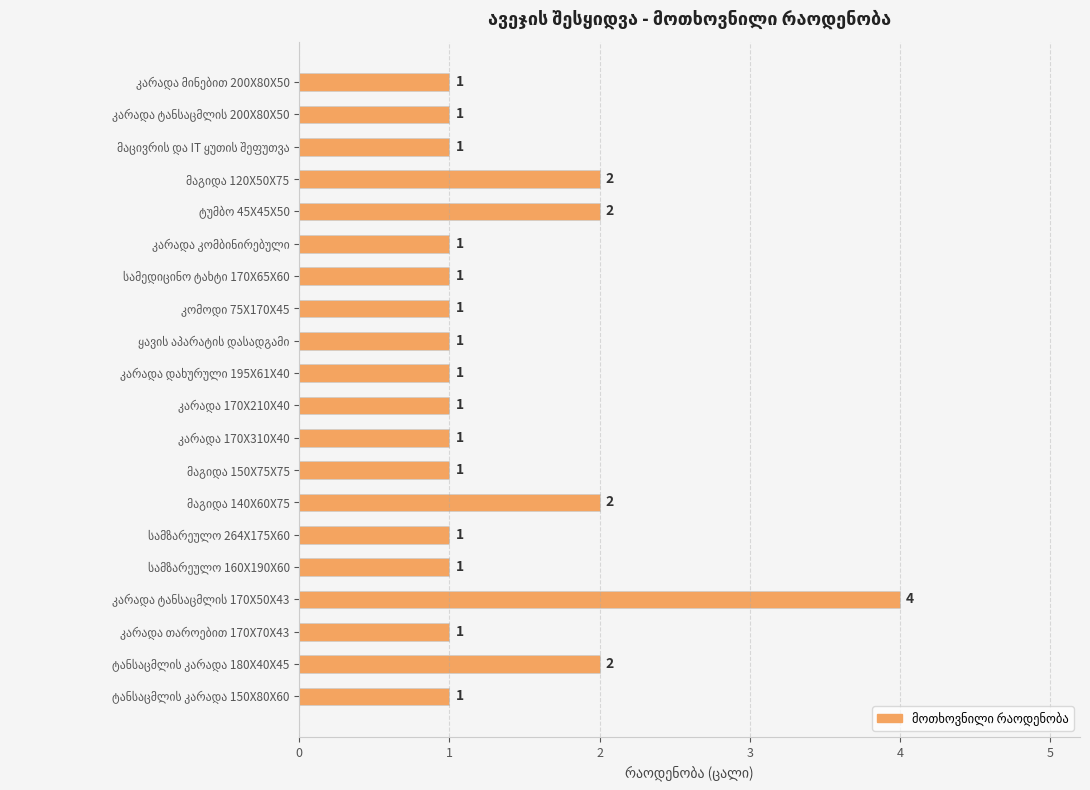

What is the sum of all values?

27